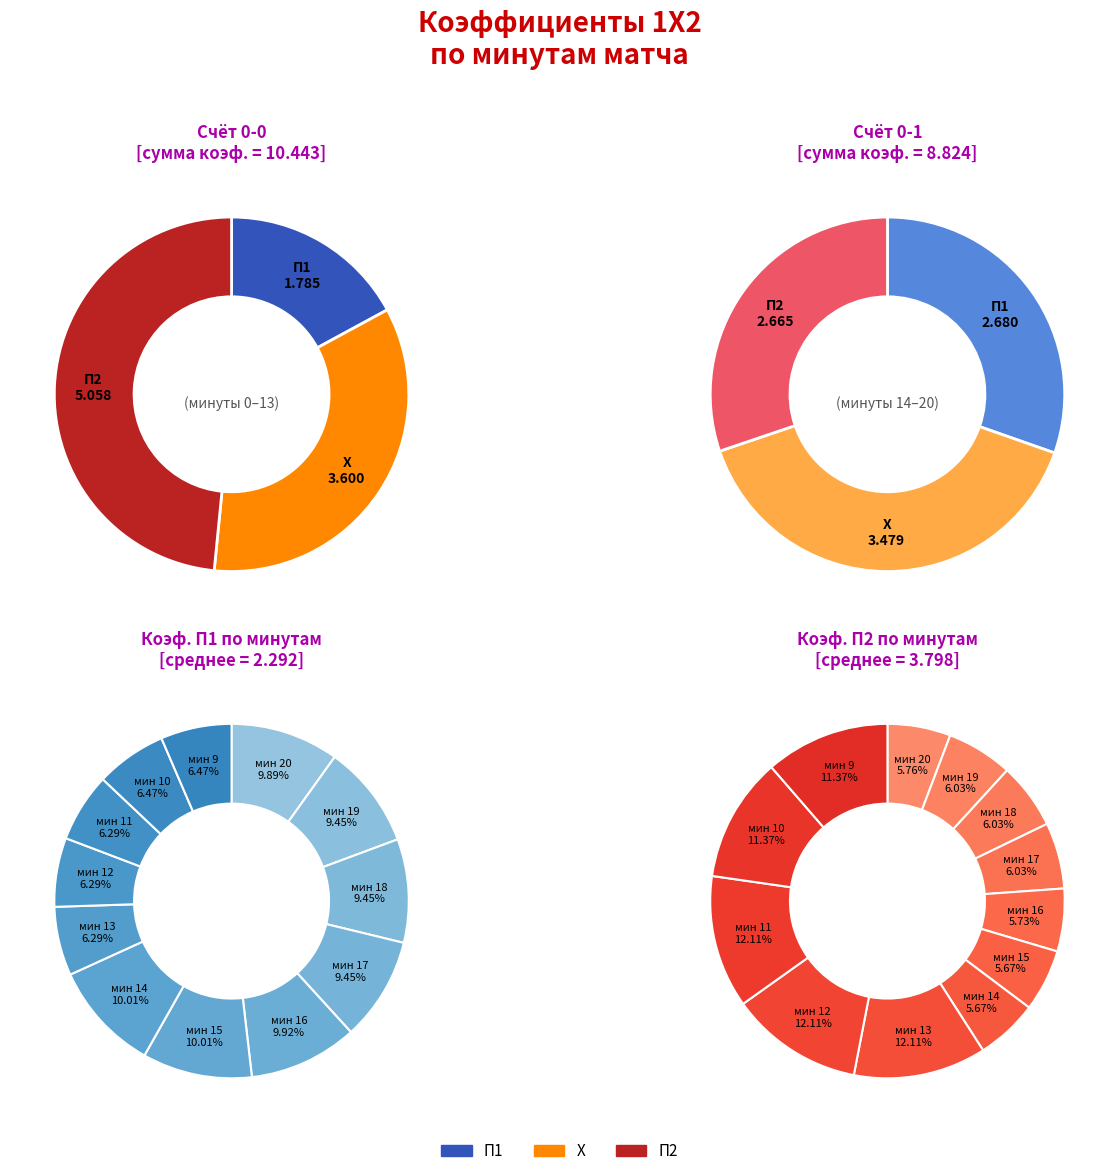

What percentage is the 4 slice, to the nearest percent?

5%